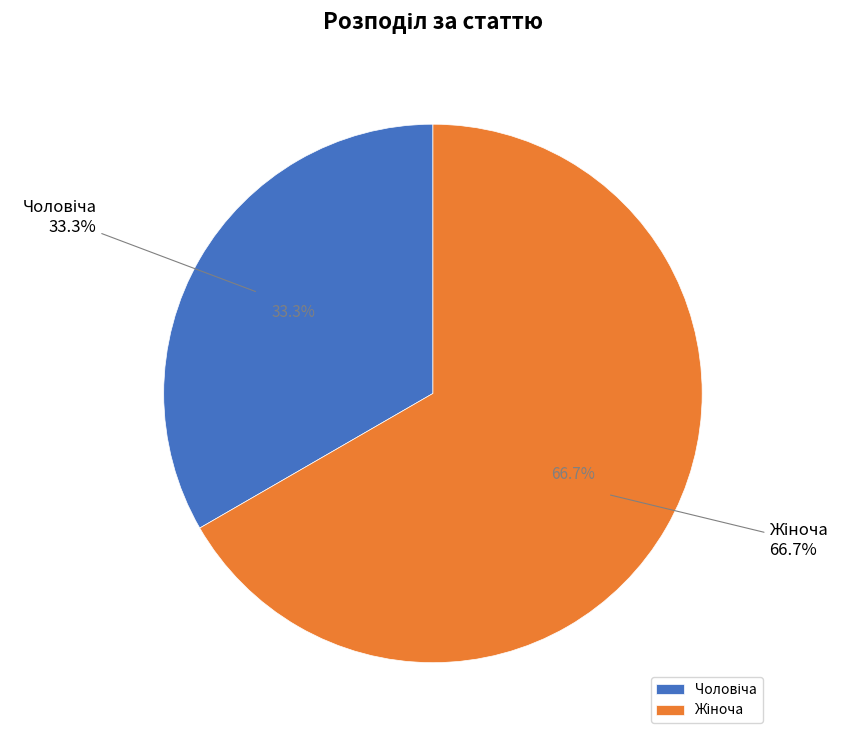

To the nearest percent, what is the average slice percentage?

50%